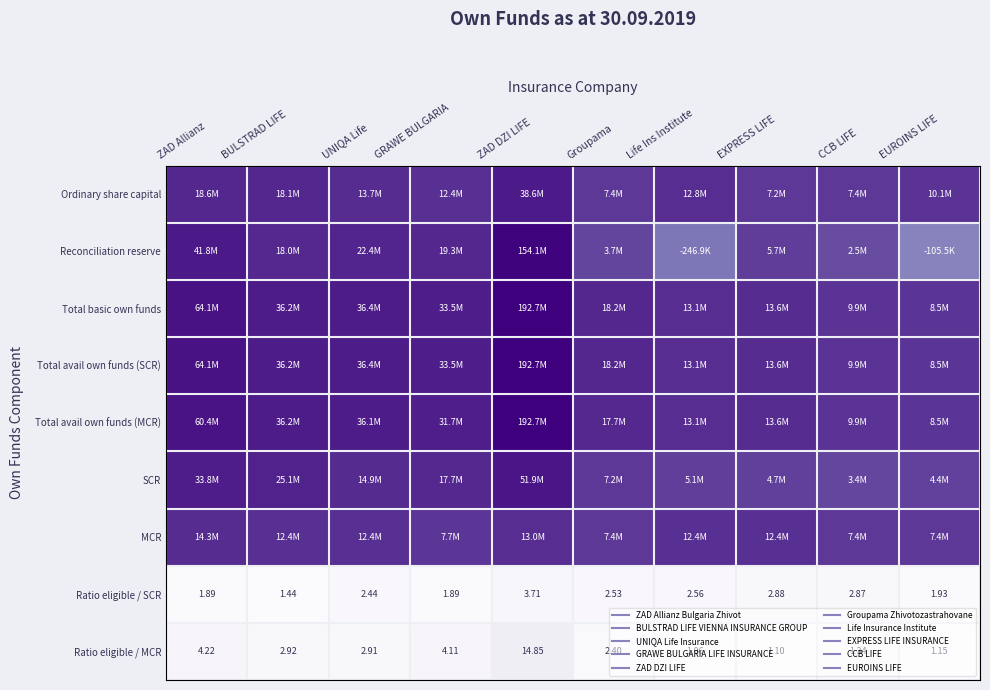

Rank the series by their maximum value, from lowest to highest.

Ratio eligible / SCR, Ratio eligible / MCR, MCR, Ordinary share capital, SCR, Reconciliation reserve, Total basic own funds, Total avail own funds (SCR), Total avail own funds (MCR)